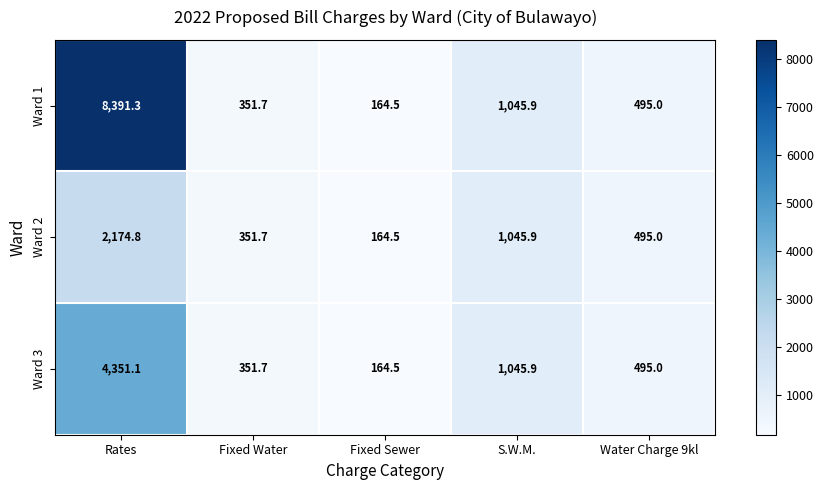

What is the sum of all Ward 1 values?

10448.4